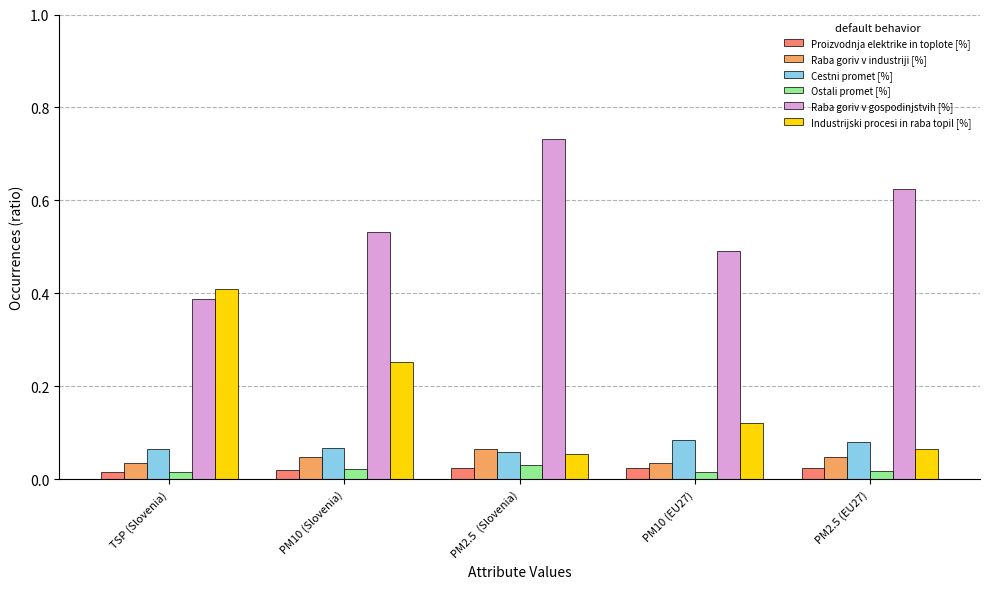

How many bars are there in total?

30